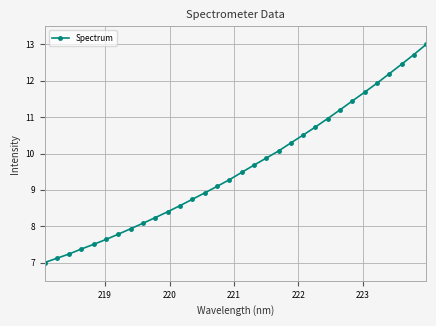

What is the maximum value shown in the chart?

13.0